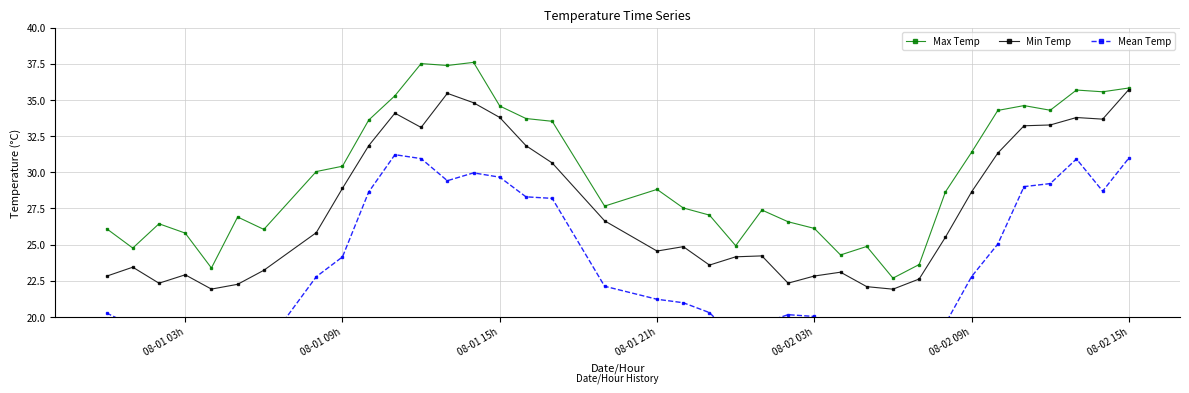

What is the maximum value for Min Temp?

35.7